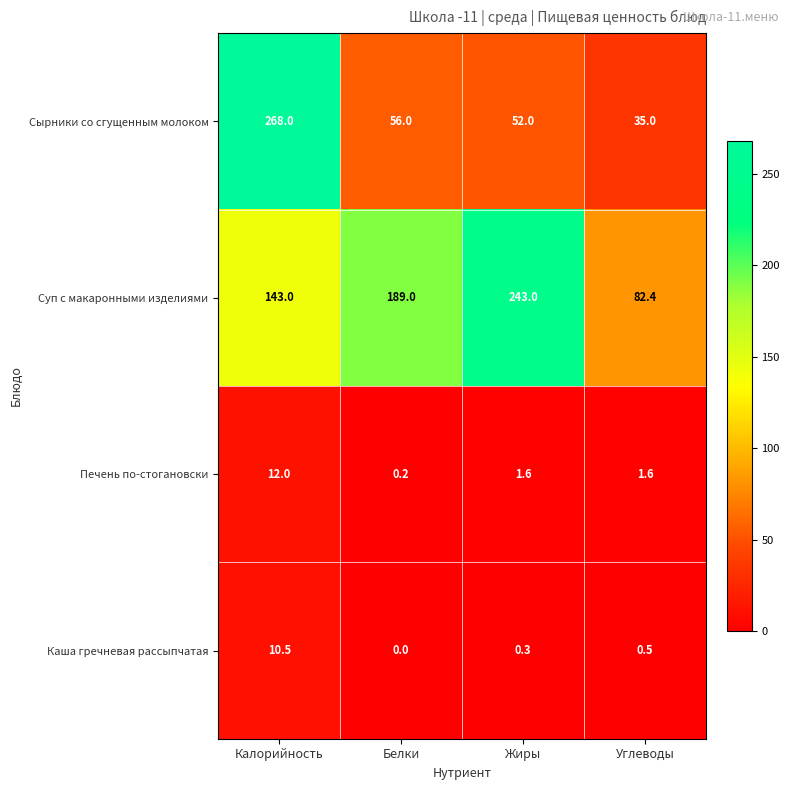

Reading left to right, transcribe all the data shown in this chart.

Сырники со сгущенным молоком: Калорийность=268.0	Белки=56.0	Жиры=52.0	Углеводы=35.0
Суп с макаронными изделиями: Калорийность=143.0	Белки=189.0	Жиры=243.0	Углеводы=82.4
Печень по-стогановски: Калорийность=12.0	Белки=0.2	Жиры=1.6	Углеводы=1.6
Каша гречневая рассыпчатая: Калорийность=10.5	Белки=0.0	Жиры=0.3	Углеводы=0.5